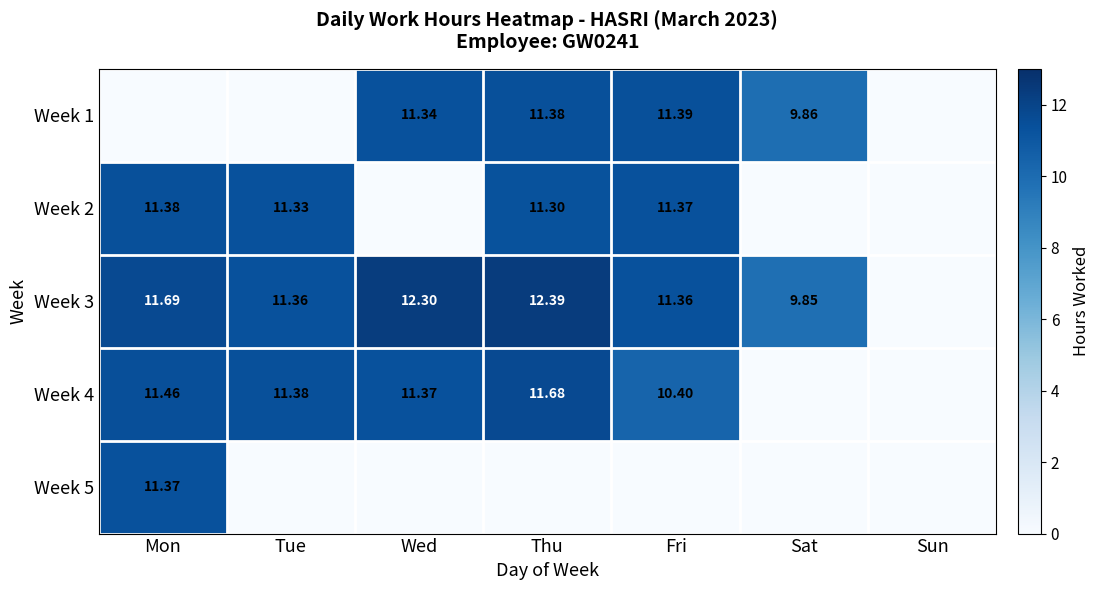

Is the value of Week 5 at Mon greater than the value of Week 4 at Mon?

No